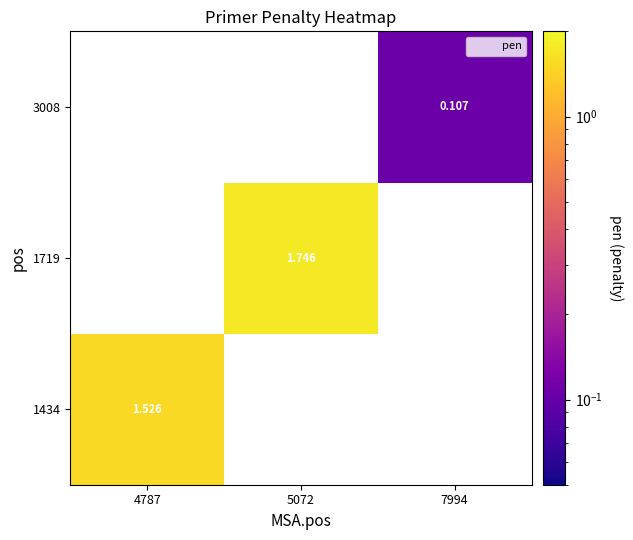

How many data points does each series have?

3